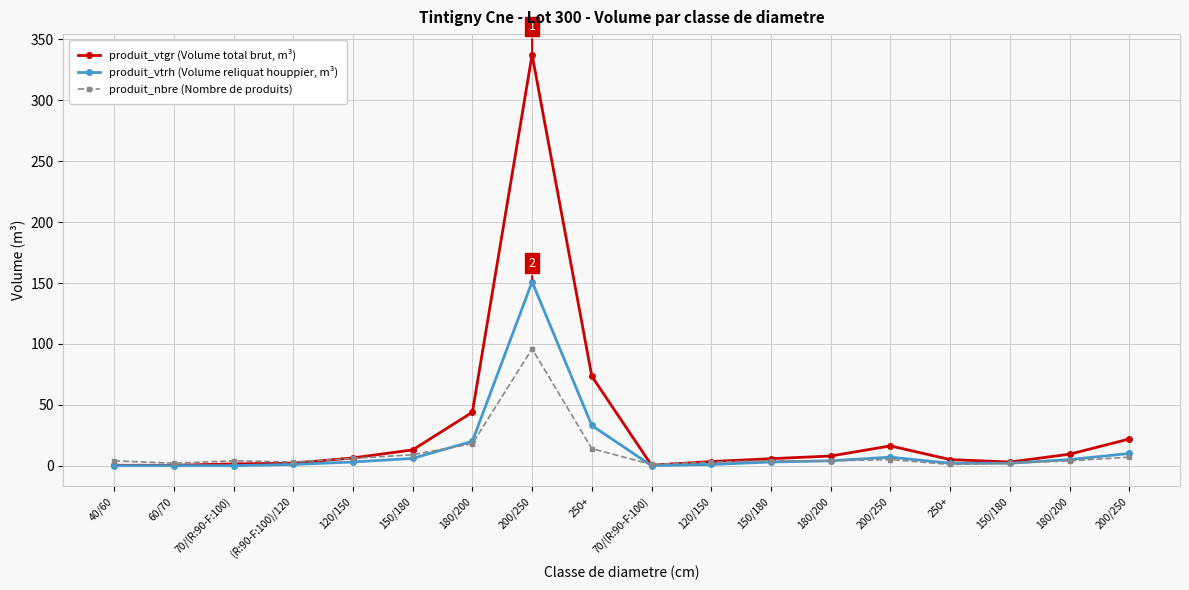

List the series in order of their peak value, highest first.

produit_vtgr (Volume total brut, m³), produit_vtrh (Volume reliquat houppier, m³), produit_nbre (Nombre de produits)